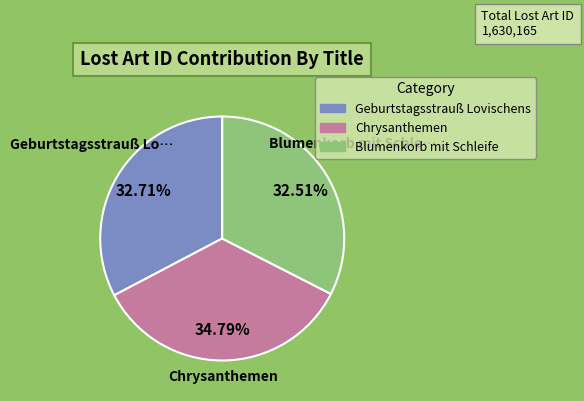

Is there any slice that represents more than half of the pie?

No